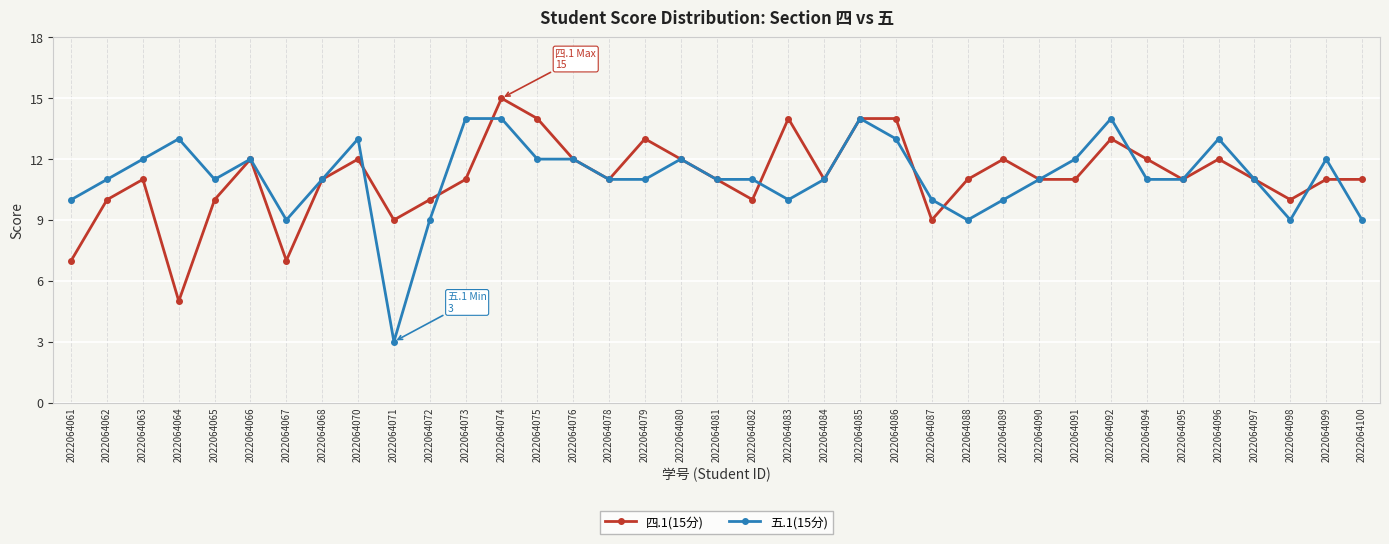

At how many categories does at least one series exceed 5?

37